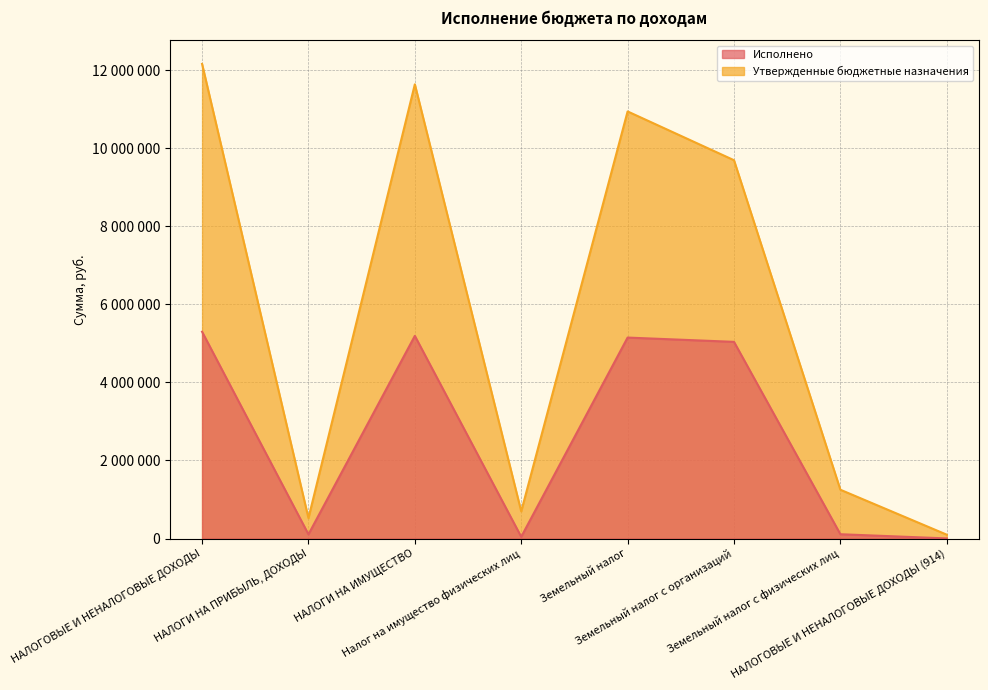

What is the label of the 6th point from the left?

Земельный налог с организаций